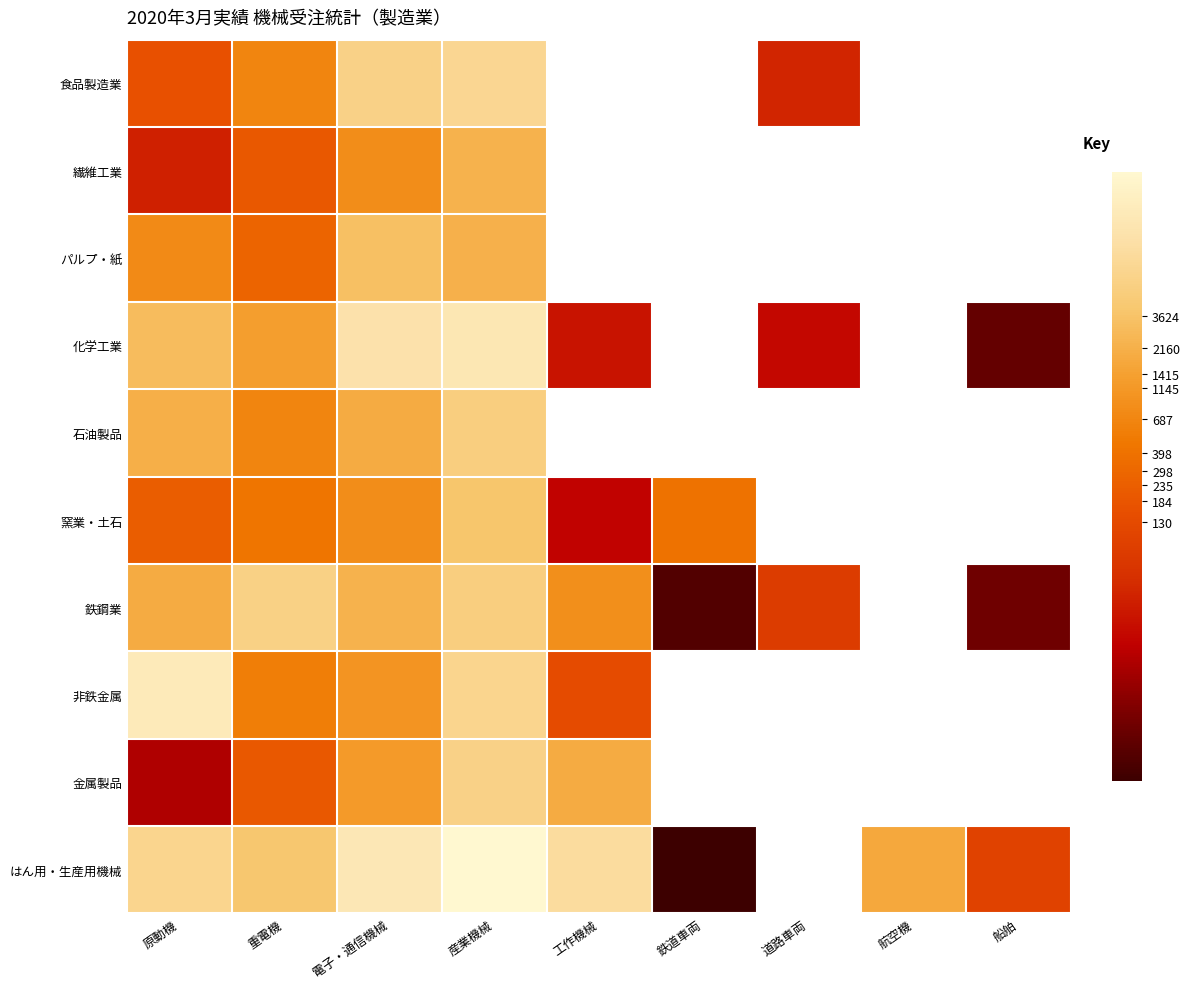

What is the difference between the maximum and minimum values in the 繊維工業 series?

4.1